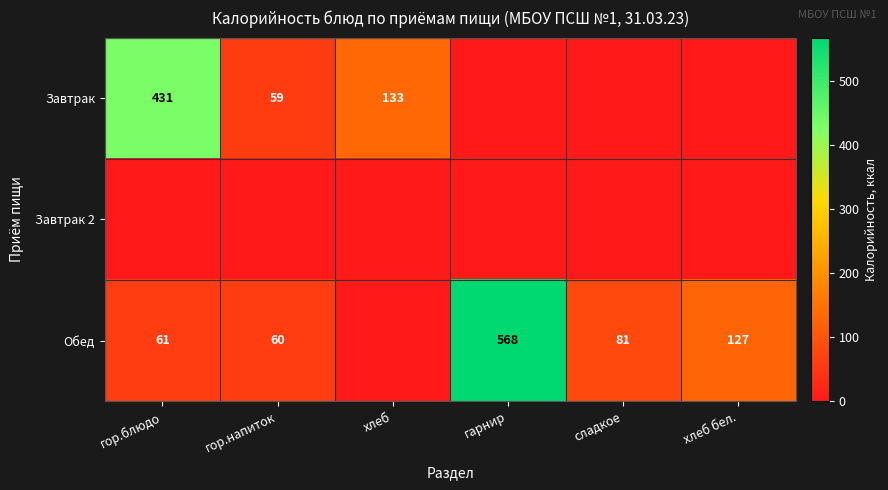

At which category is the sum across all series the highest?

гарнир